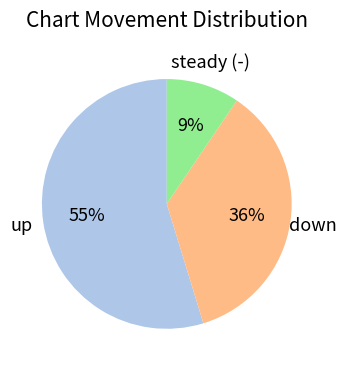

Is there any slice that represents more than half of the pie?

Yes